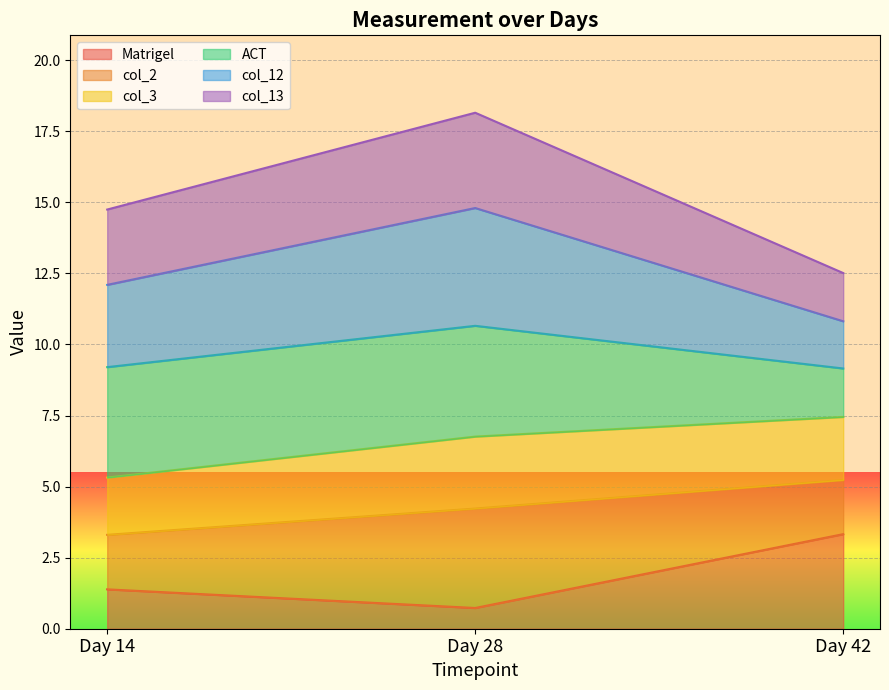

Rank the categories by Matrigel value from lowest to highest.

Day 28, Day 14, Day 42